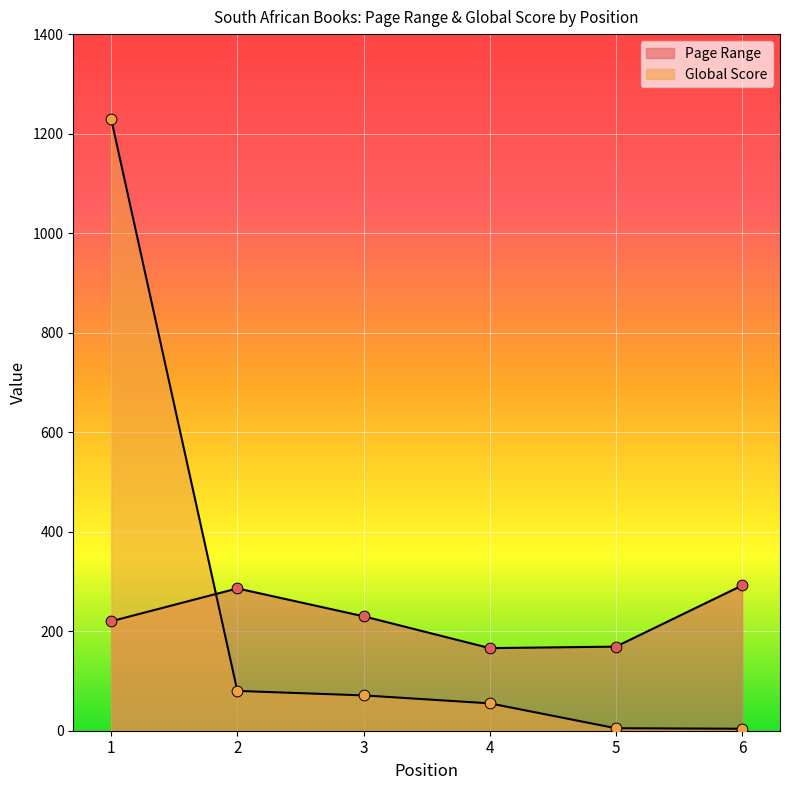

What is the total value across all series at 6?

296